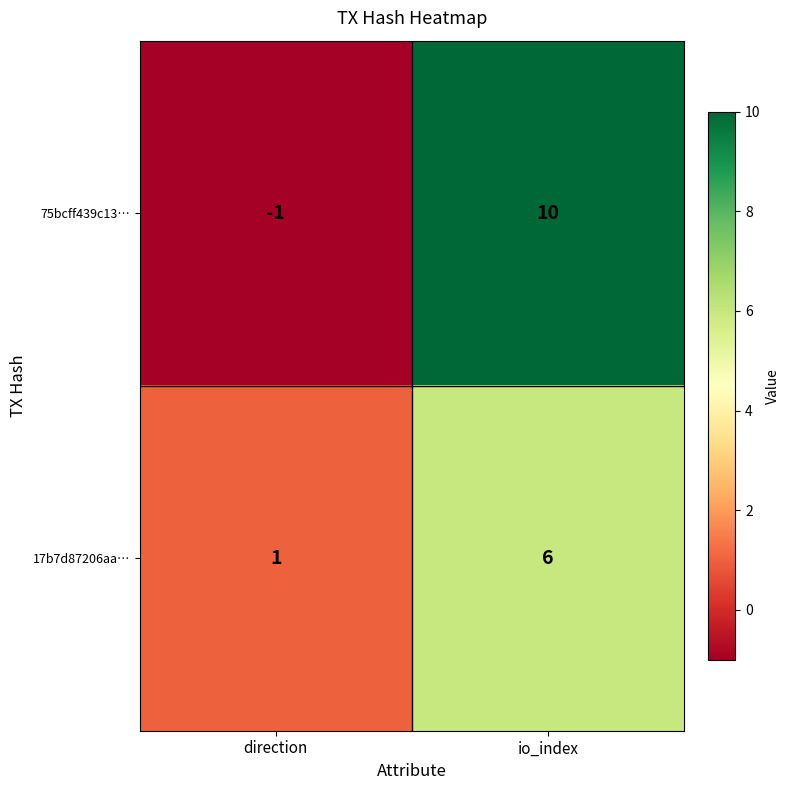

Which series has the largest range (max minus min)?

75bcff439c13…